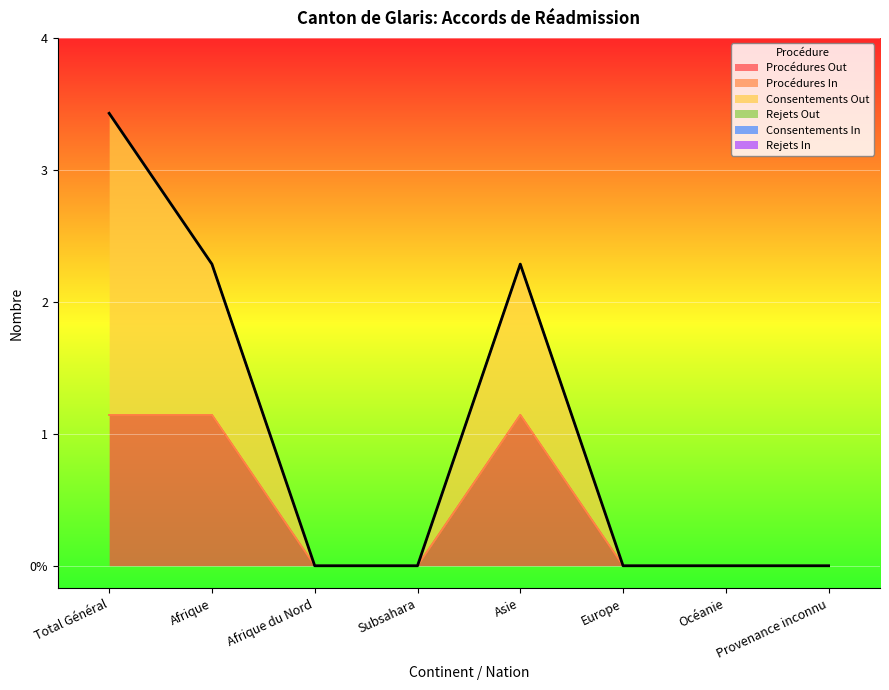

How many lines are shown in the chart?

6